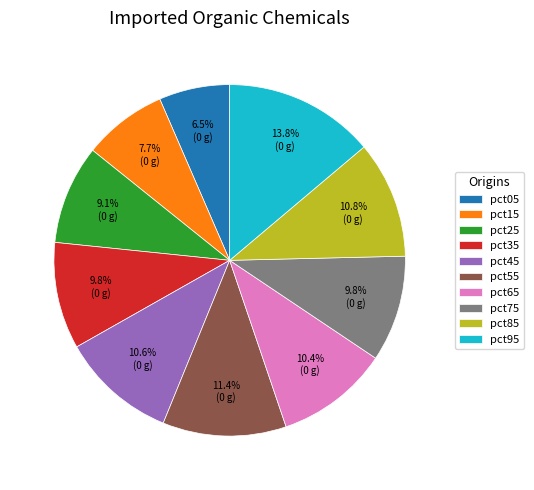

Which slice is the smallest?

pct05